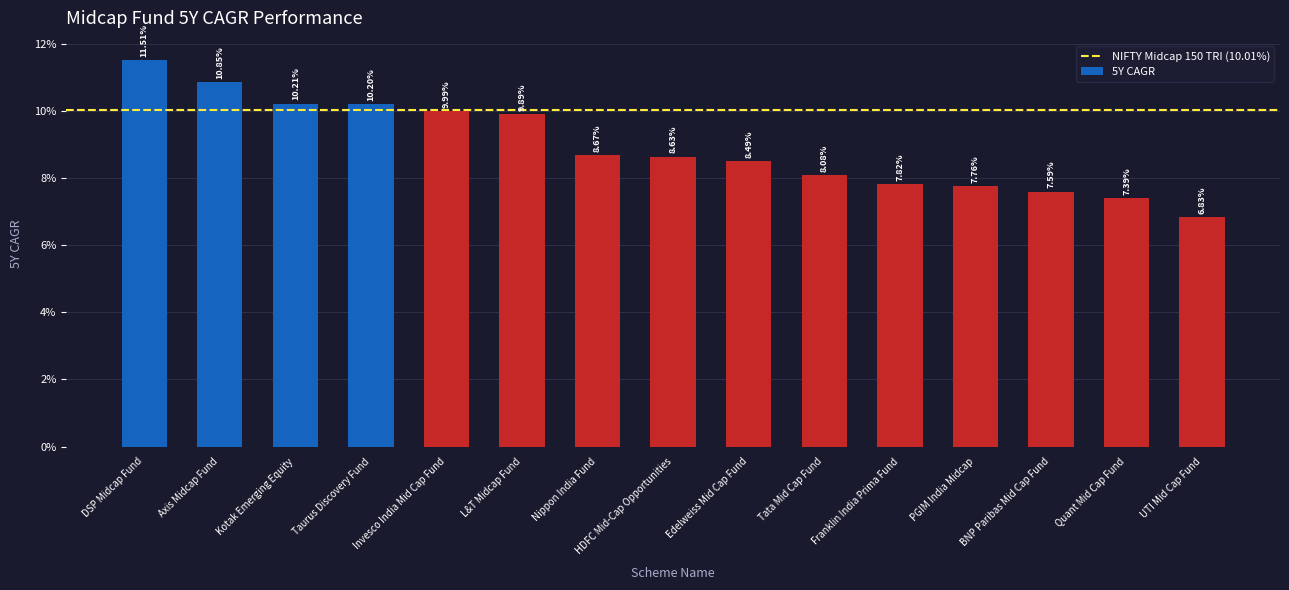

Reading left to right, transcribe all the data shown in this chart.

0.1	0.1	0.1	0.1	0.1	0.1	0.1	0.1	0.1	0.1	0.1	0.1	0.1	0.1	0.1